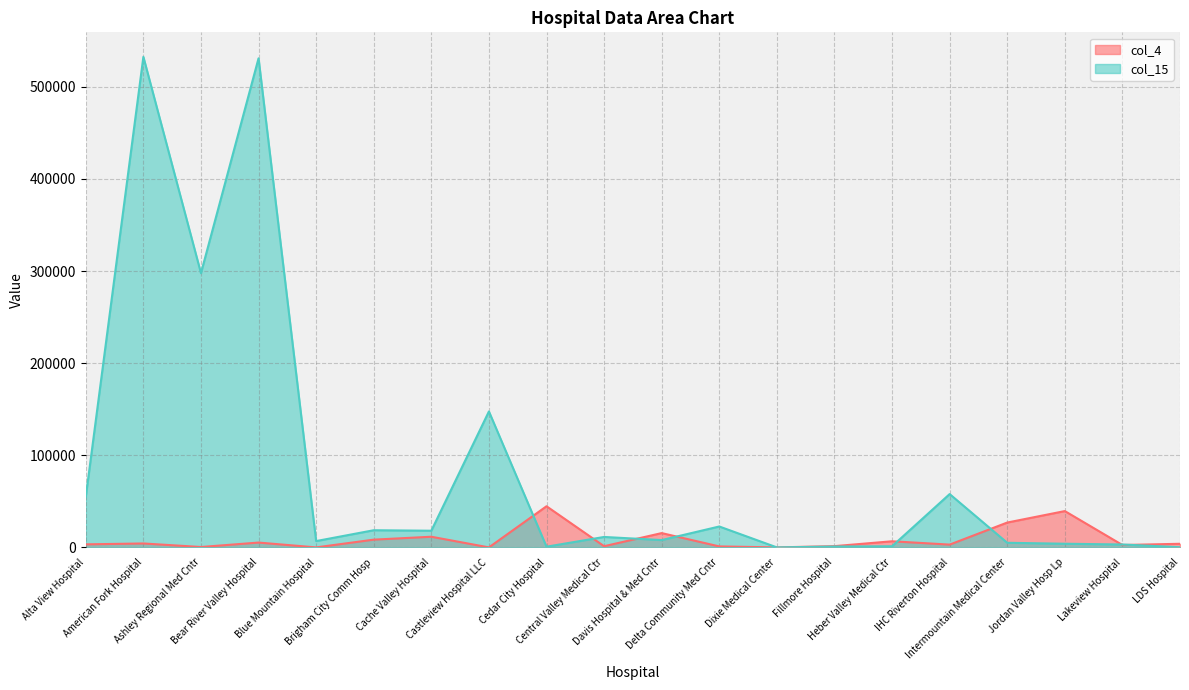

The col_4 series shows 1245.9 at Lakeview Hospital. True or false?

False